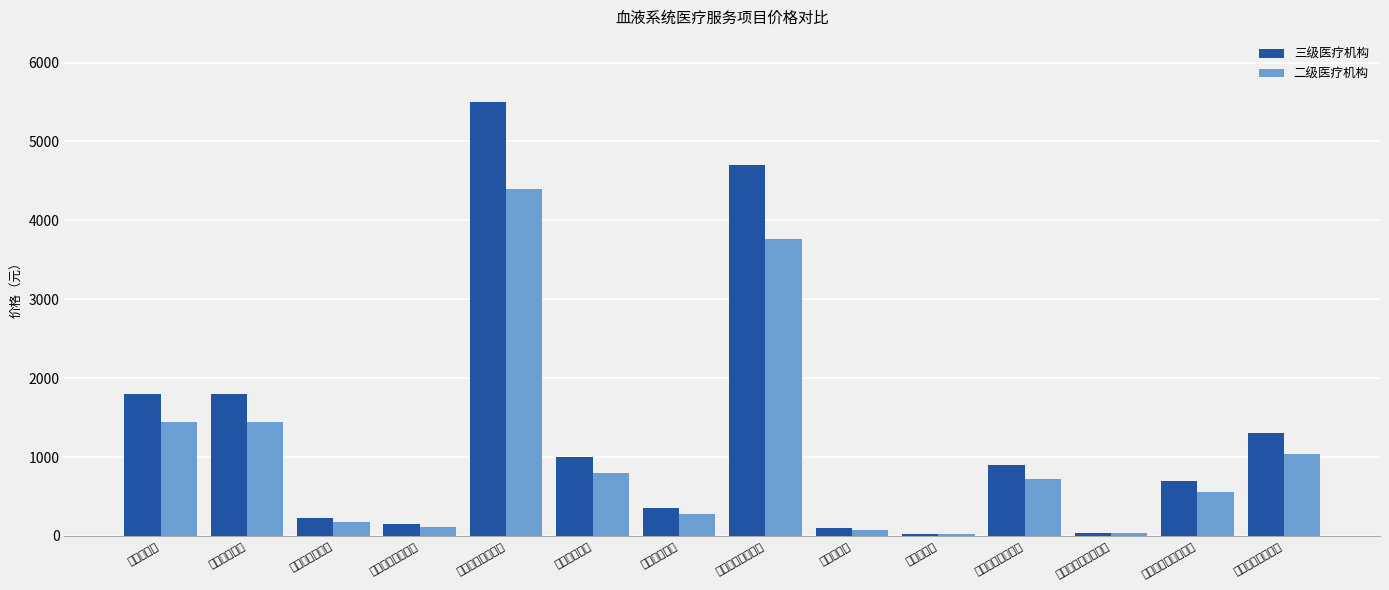

What is the value of the 三级医疗机构 bar at the 3rd from the left?

225